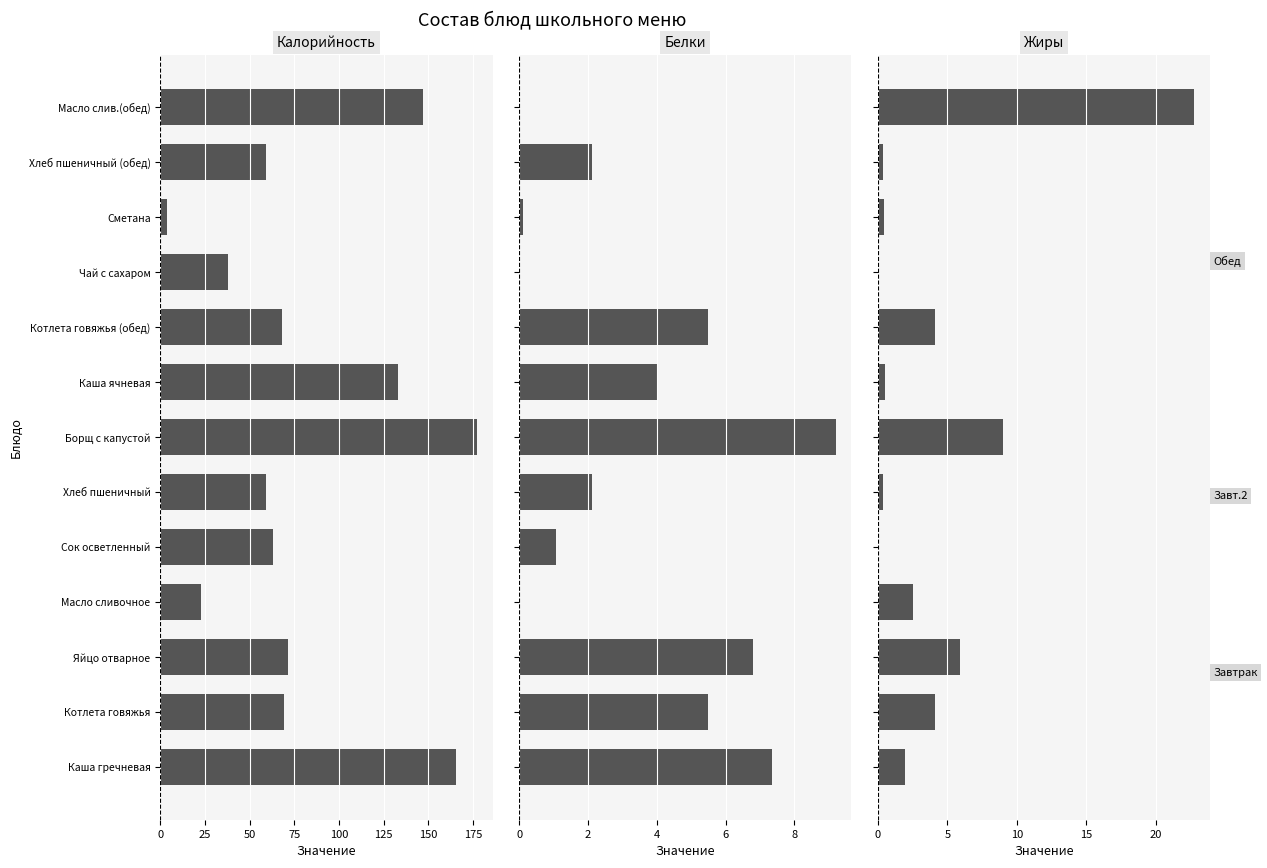

How many data points in Белки are above 2?

8